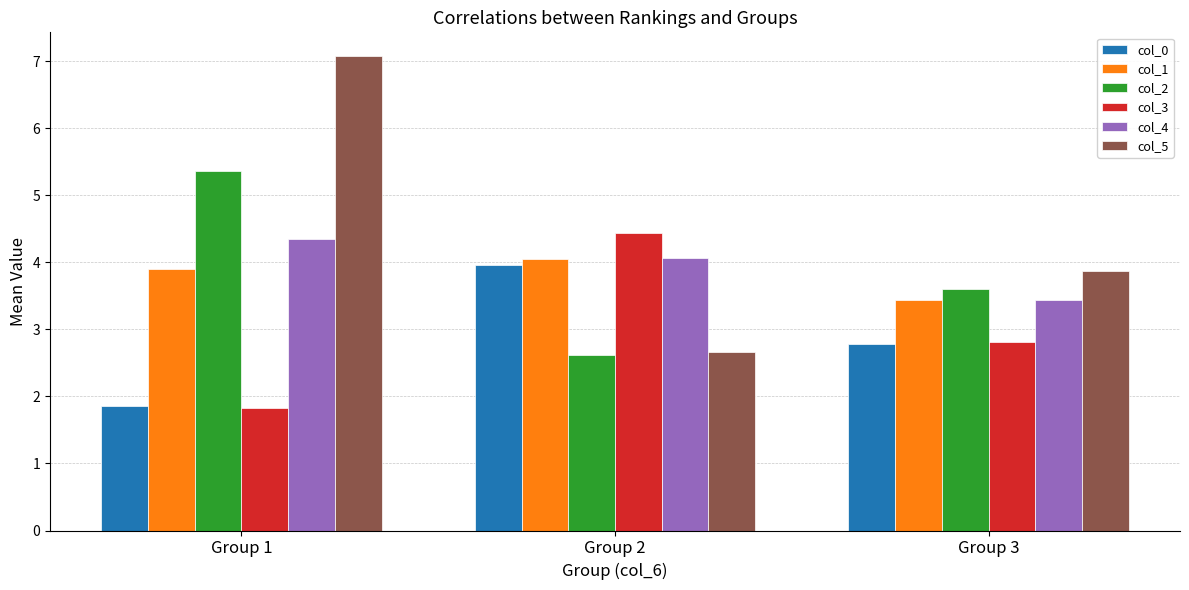

What is the greatest value displayed?

7.1